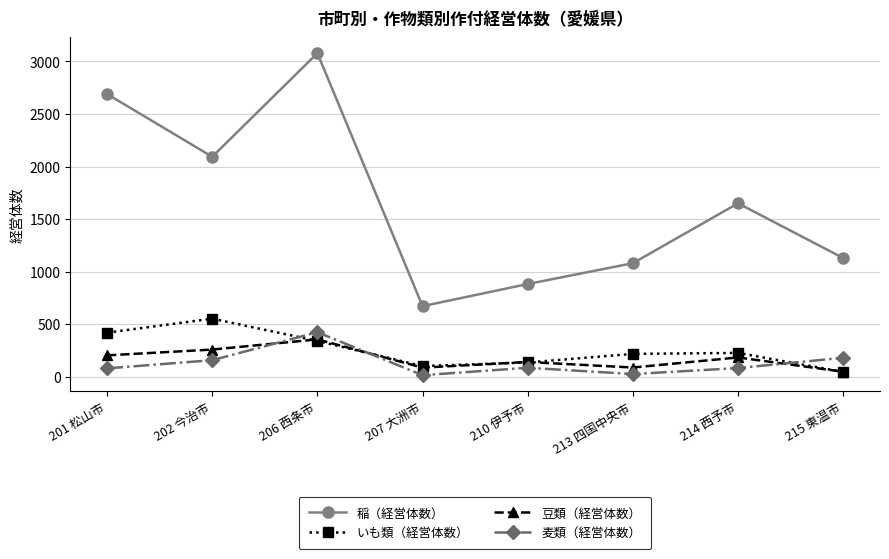

What is the difference between the maximum and second lowest values in the いも類（経営体数） series?

451